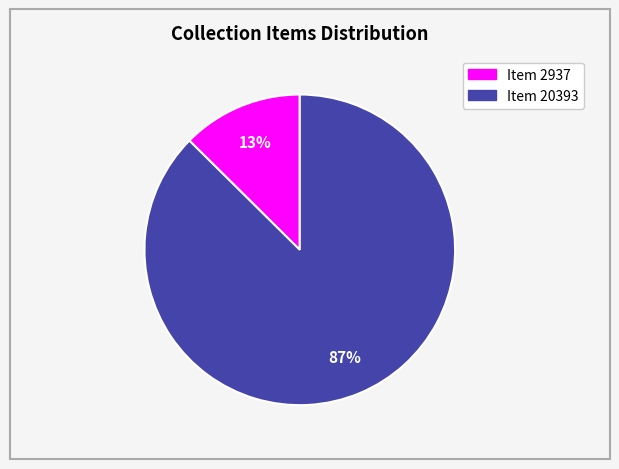

To the nearest percent, what is the combined percentage of Item 20393 and Item 2937?

100%